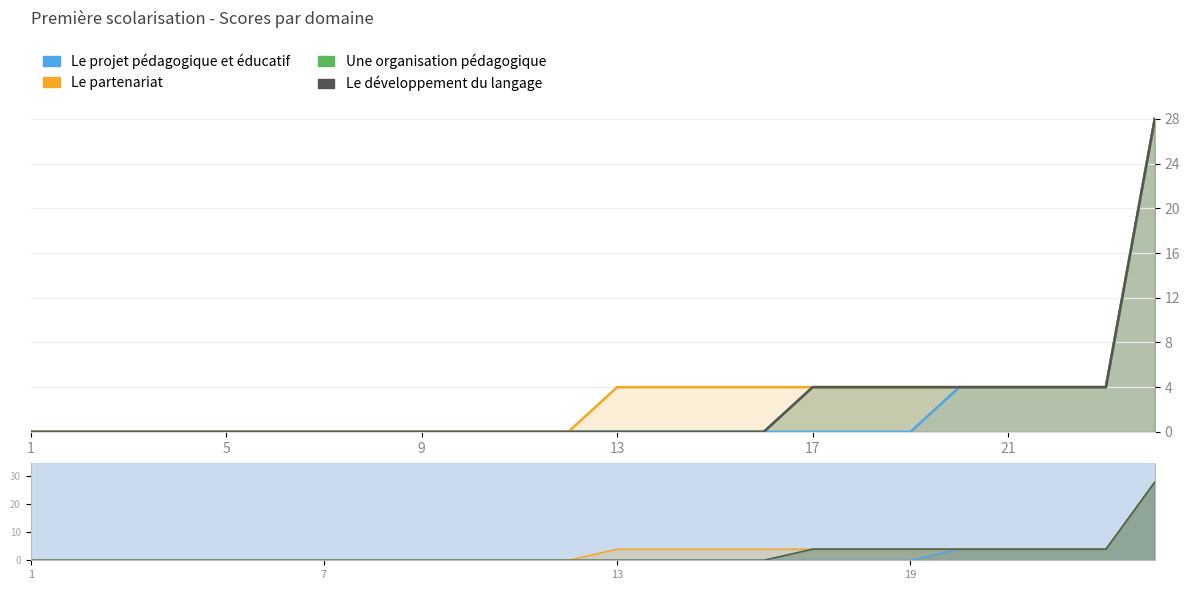

How many data points in Le projet pédagogique et éducatif are above 0?

5